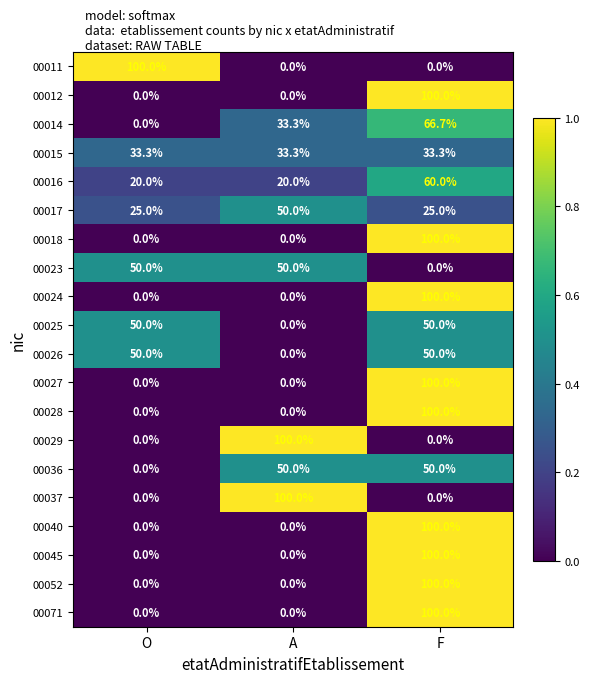

Count the 00036 values in the range 0 to 50.

3